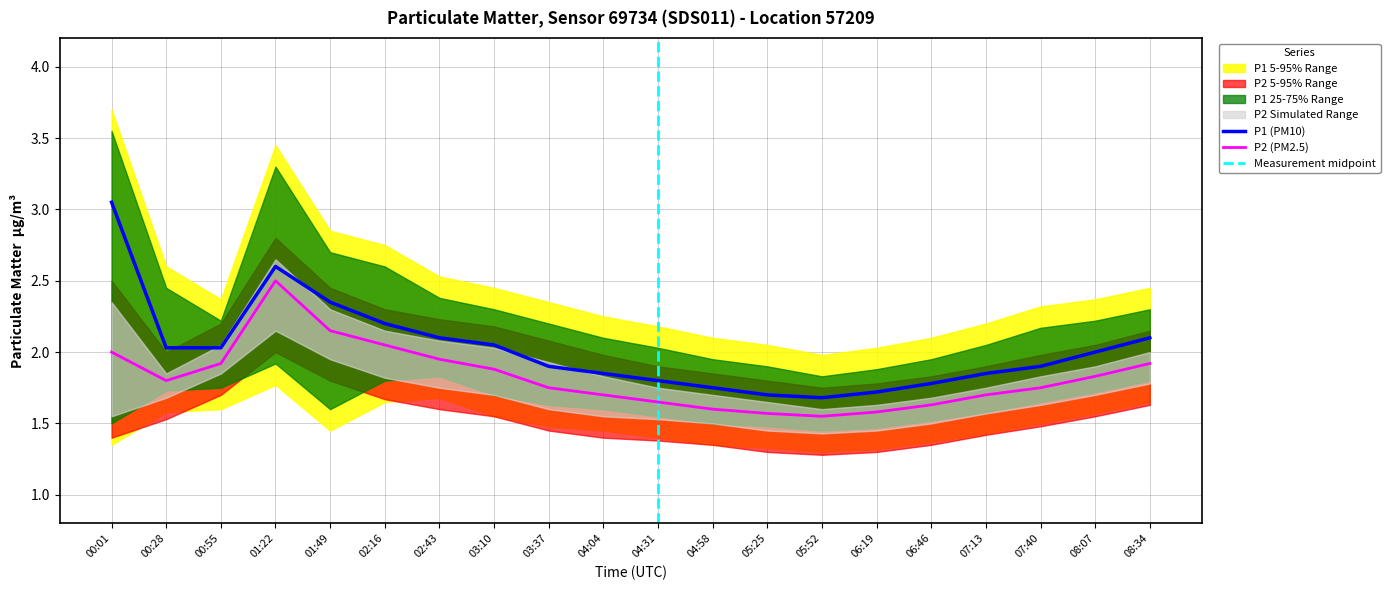

How many interior local valleys does the P2_upper series have?

2